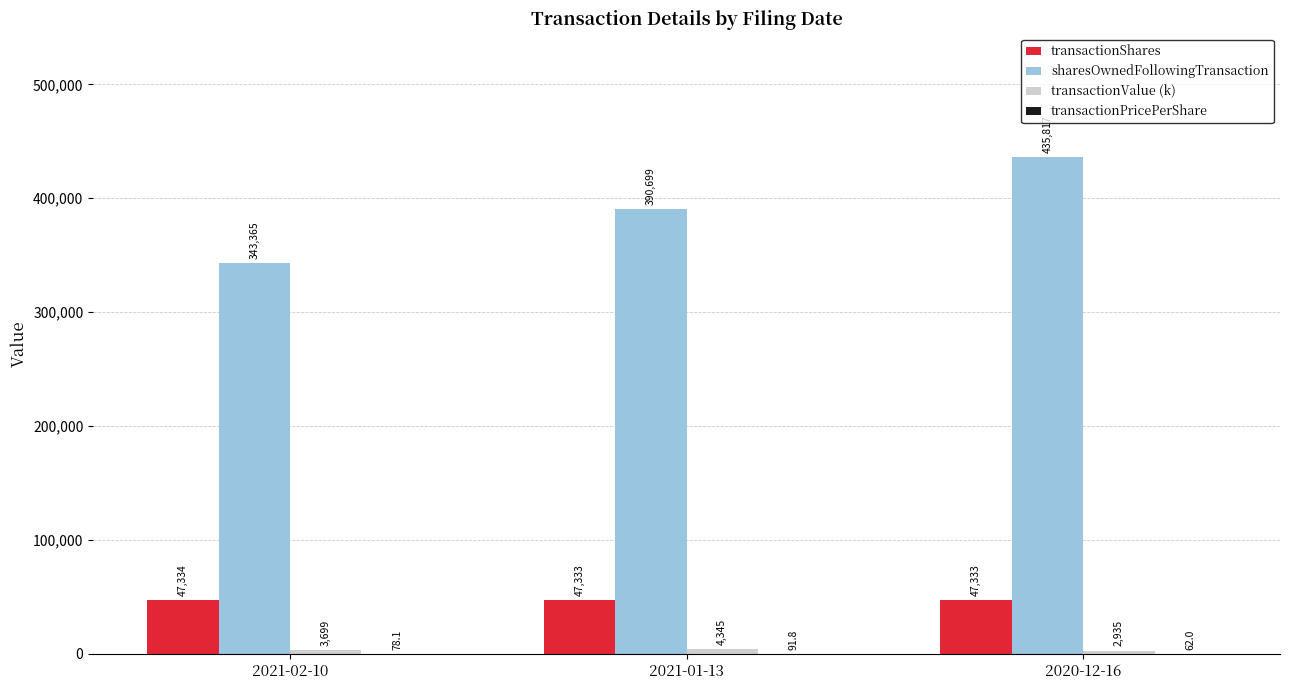

What is the sum of all sharesOwnedFollowingTransaction values?

1169881.0